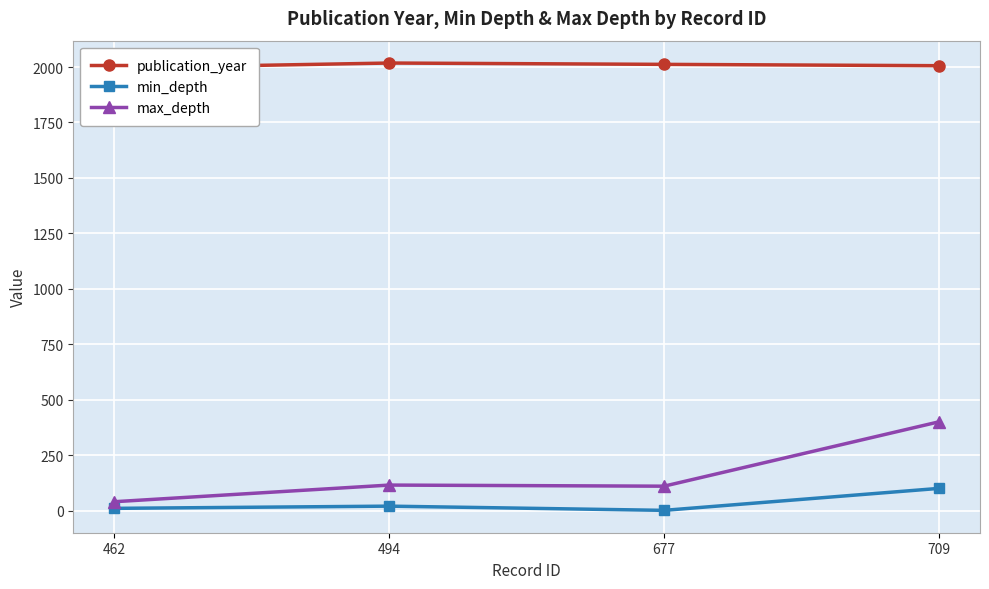

Where is min_depth nearest to the value 50?

494